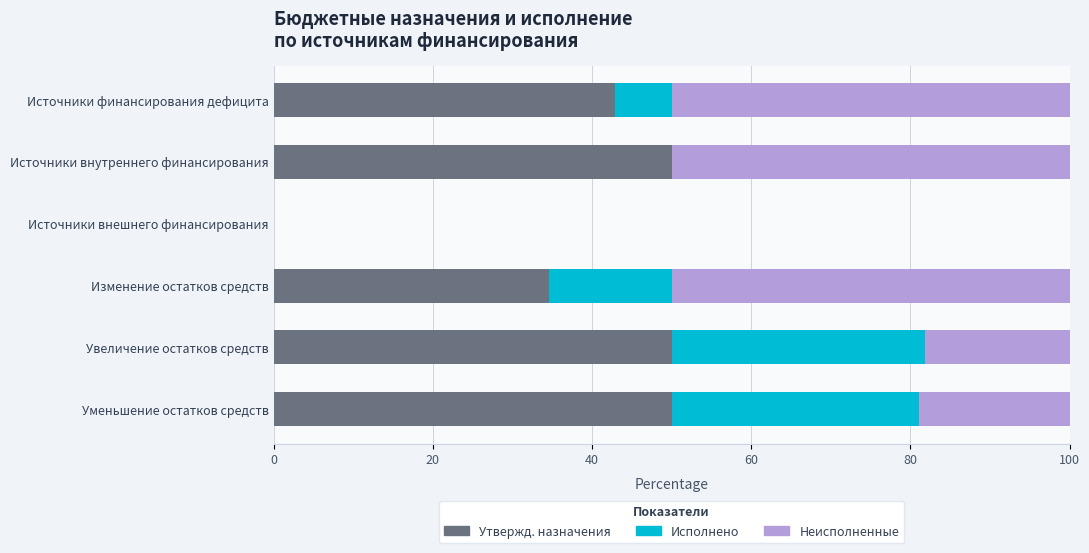

What is the total value across all series at Увеличение остатков средств?

100.0